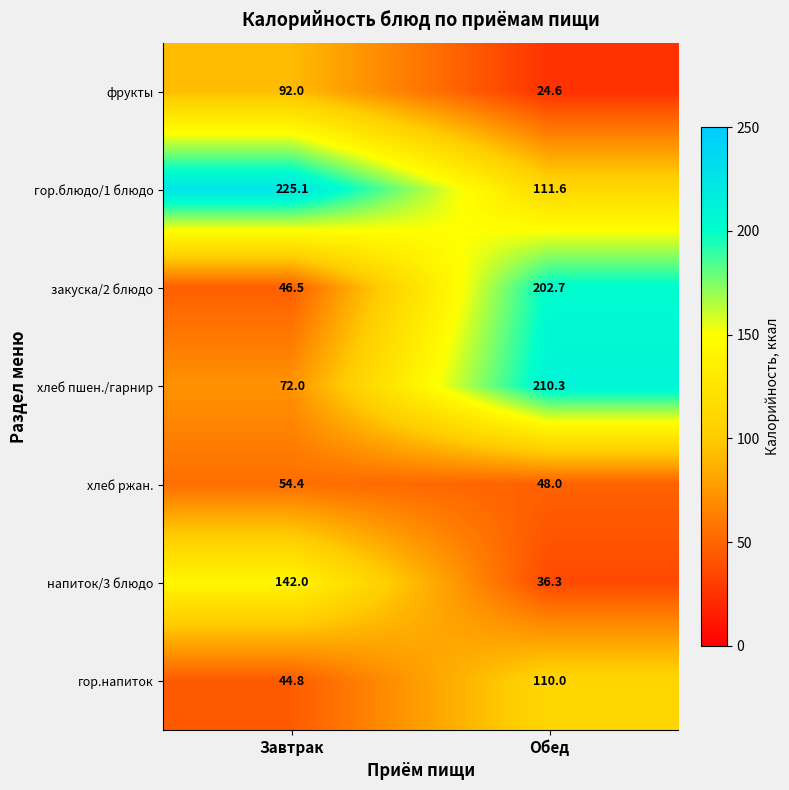

How many categories are shown in the chart?

2